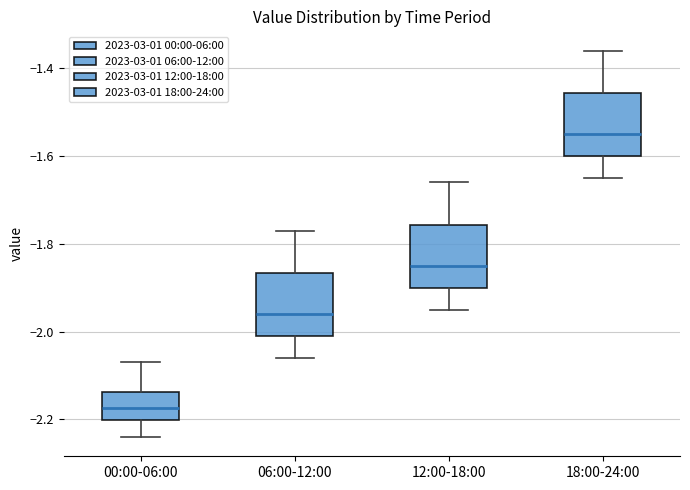

Where does the lower whisker of the box for 00:00-06:00 end on the y-axis? The values are not printed on the chart, so give them approximately, as read against the axis.

-2.24